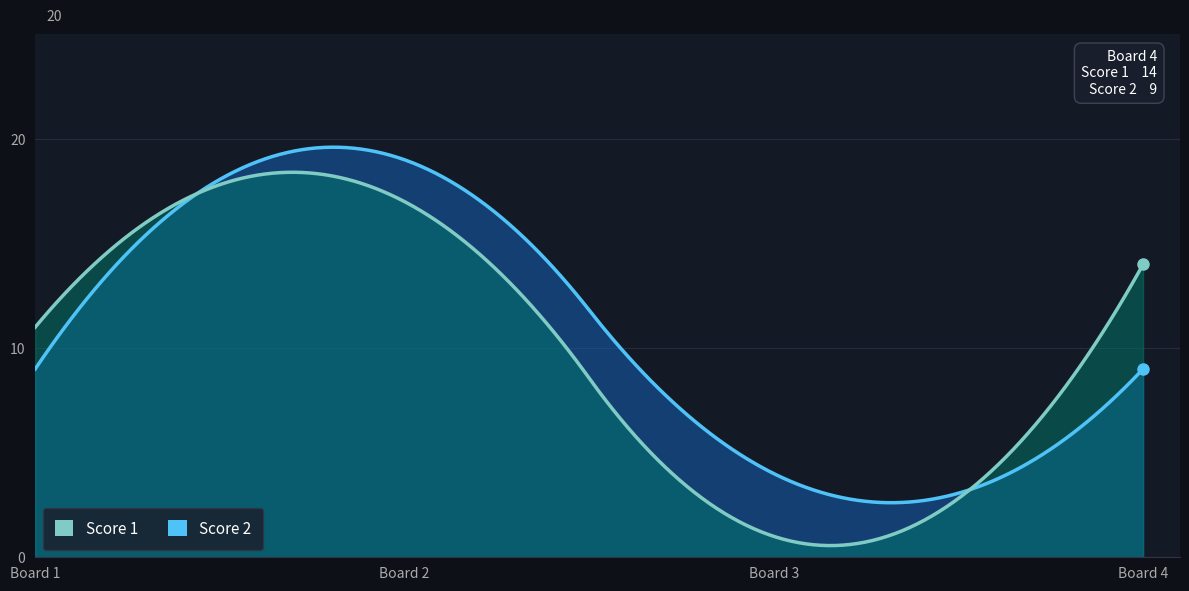

How many Score 2 values are between 9 and 19?

3